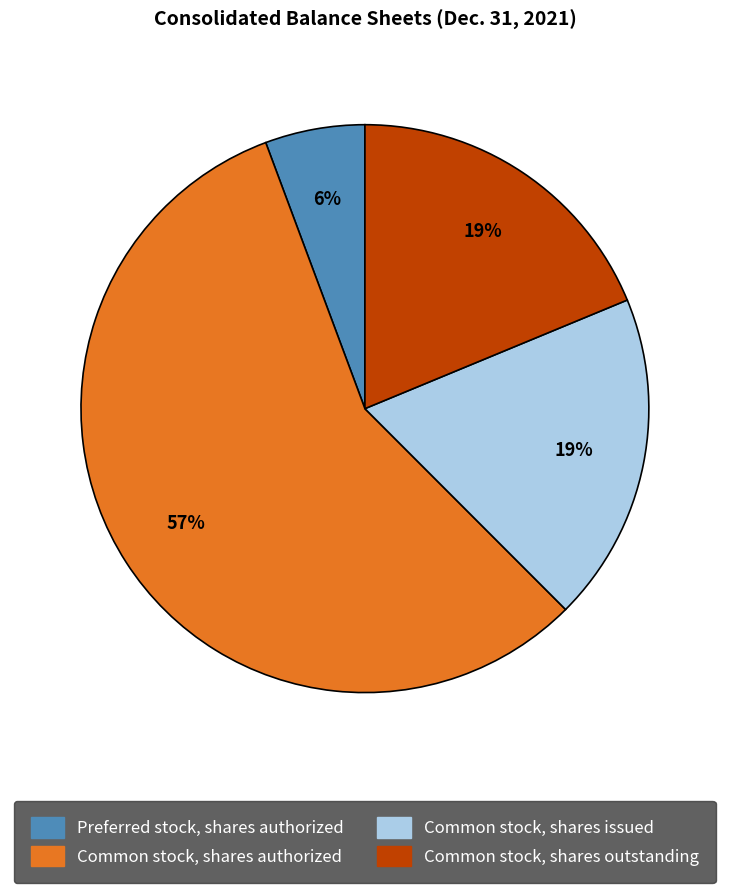

The Common stock, shares outstanding slice represents 19% of the pie. True or false?

True